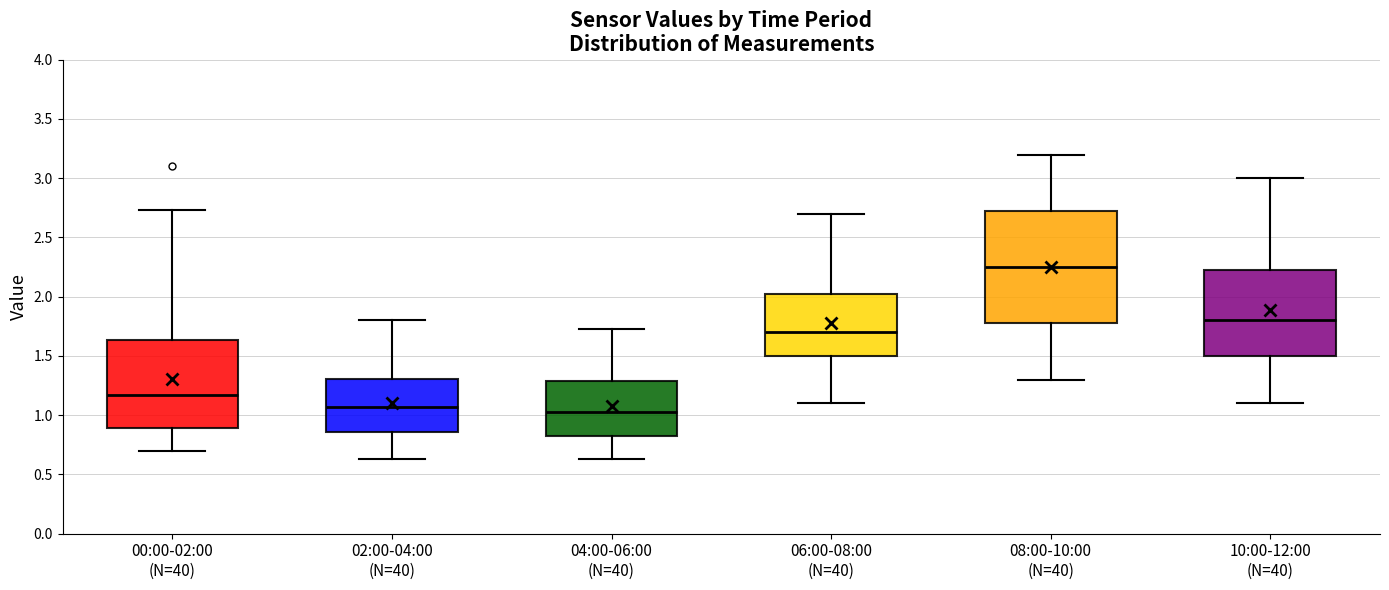

Which box is the tallest, from its lower edge to its upper edge?

08:00-10:00 (N=40)